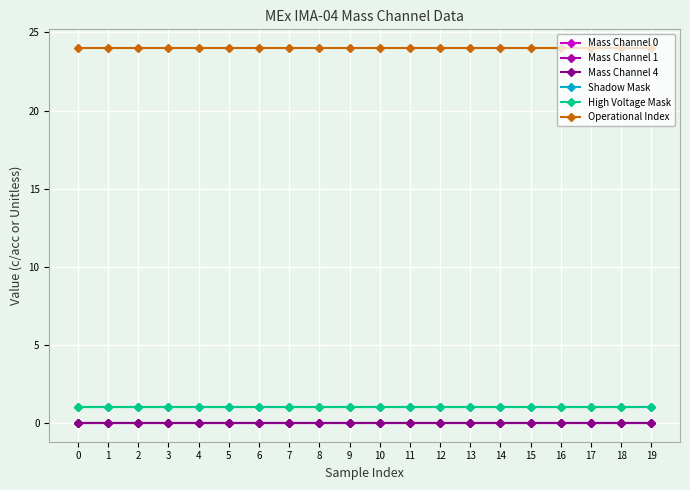

Reading left to right, what are all the values shown in this chart?

Mass Channel 0: 0=0	1=0	2=0	3=0	4=0	5=0	6=0	7=0	8=0	9=0	10=0	11=0	12=0	13=0	14=0	15=0	16=0	17=0	18=0	19=0
Mass Channel 1: 0=0	1=0	2=0	3=0	4=0	5=0	6=0	7=0	8=0	9=0	10=0	11=0	12=0	13=0	14=0	15=0	16=0	17=0	18=0	19=0
Mass Channel 4: 0=0	1=0	2=0	3=0	4=0	5=0	6=0	7=0	8=0	9=0	10=0	11=0	12=0	13=0	14=0	15=0	16=0	17=0	18=0	19=0
Shadow Mask: 0=1	1=1	2=1	3=1	4=1	5=1	6=1	7=1	8=1	9=1	10=1	11=1	12=1	13=1	14=1	15=1	16=1	17=1	18=1	19=1
High Voltage Mask: 0=1	1=1	2=1	3=1	4=1	5=1	6=1	7=1	8=1	9=1	10=1	11=1	12=1	13=1	14=1	15=1	16=1	17=1	18=1	19=1
Operational Index: 0=24	1=24	2=24	3=24	4=24	5=24	6=24	7=24	8=24	9=24	10=24	11=24	12=24	13=24	14=24	15=24	16=24	17=24	18=24	19=24